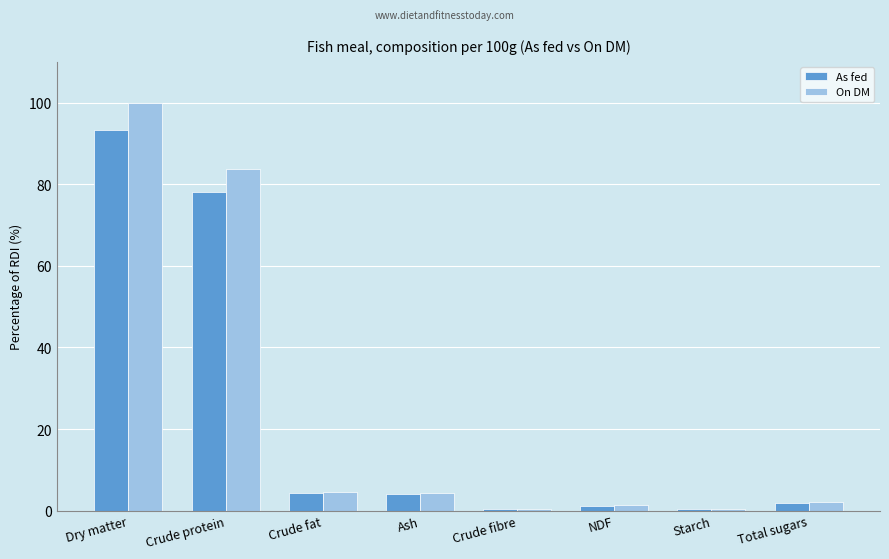

True or false: On DM has a value of 8.4 at Crude fat.

False